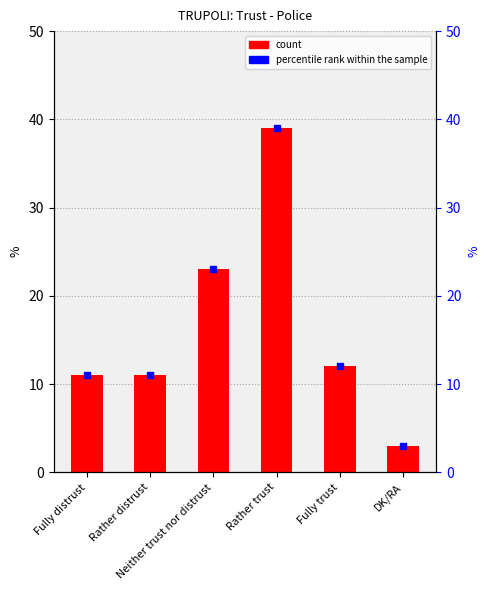

Reading right to left, extract all data points from this chart.

DK/RA=3	Fully trust=12	Rather trust=39	Neither trust nor distrust=23	Rather distrust=11	Fully distrust=11